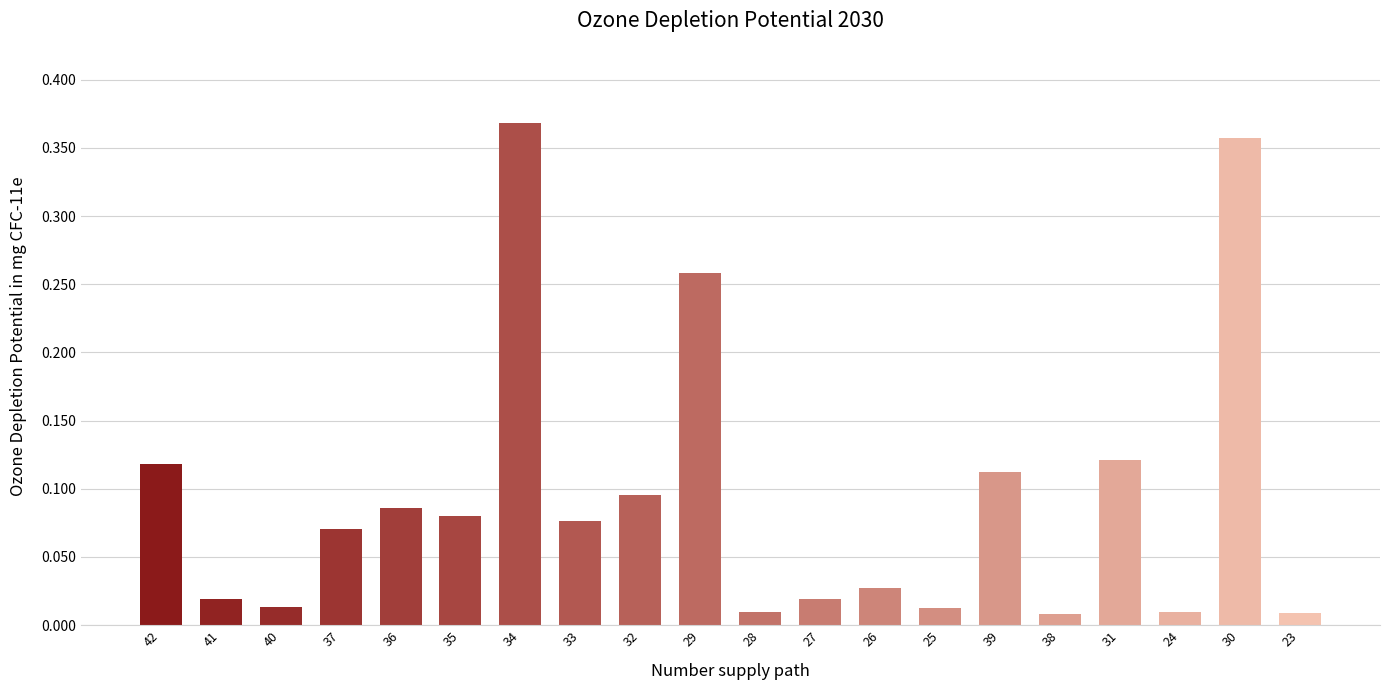

What is the label of the 6th bar from the right?

39